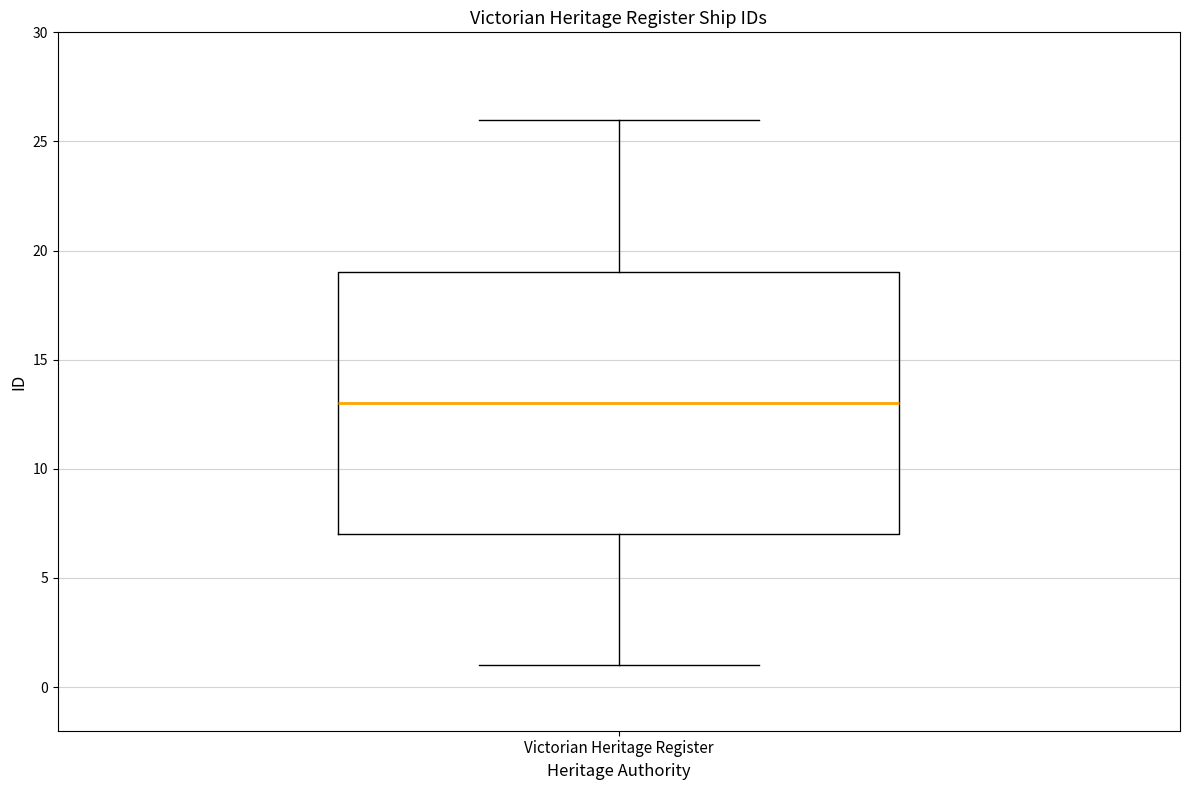

Transcribe this box plot: give where the median line is, the range the box spans, and where the two whiskers end, as read against the y-axis. The values are not printed on the chart, so give them approximately, as read against the axis.

median 13, box 7 to 19, whiskers 1 to 26